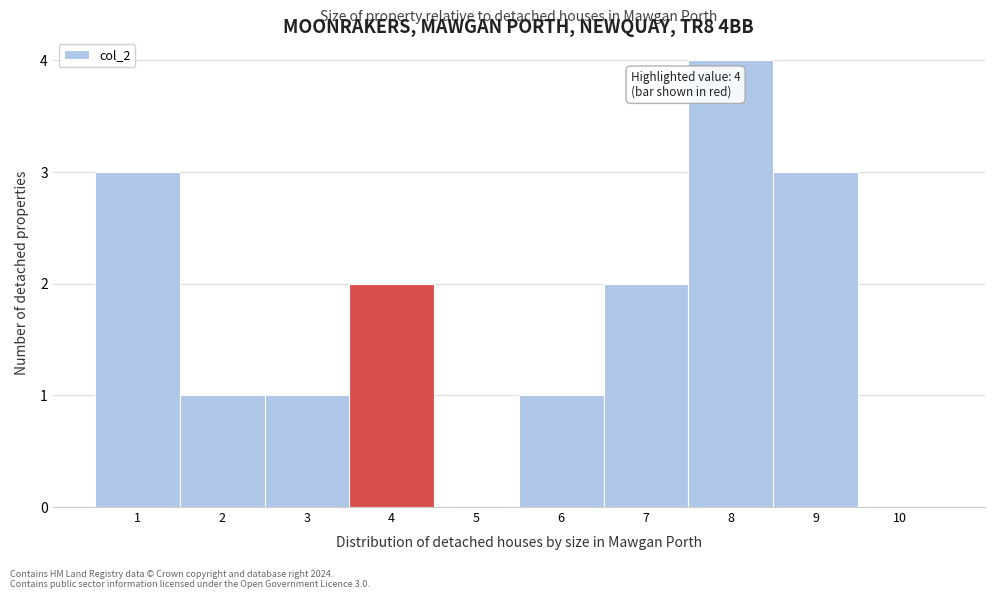

Over which range of the x-axis is the bar tallest?

7.5 to 8.5